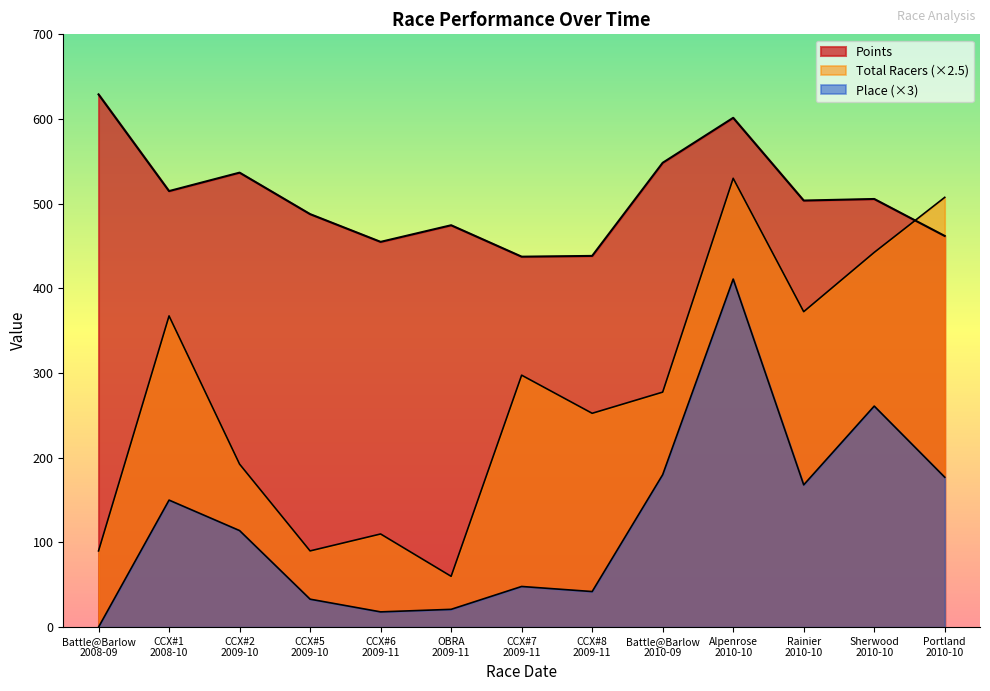

Which category has the highest value across all series?

Battle@Barlow
2008-09